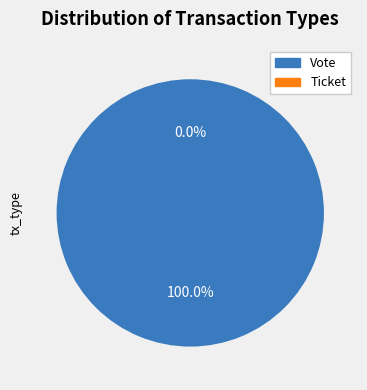

Which has a higher value, Vote or Ticket?

Vote